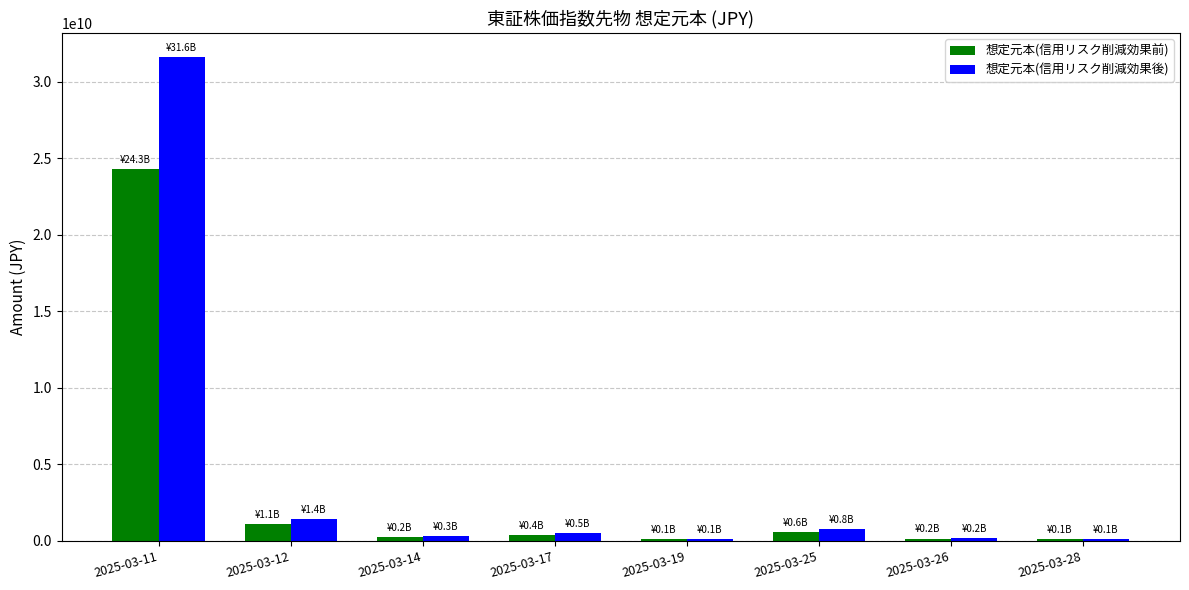

At which label does 想定元本(信用リスク削減効果後) reach its peak?

2025-03-11